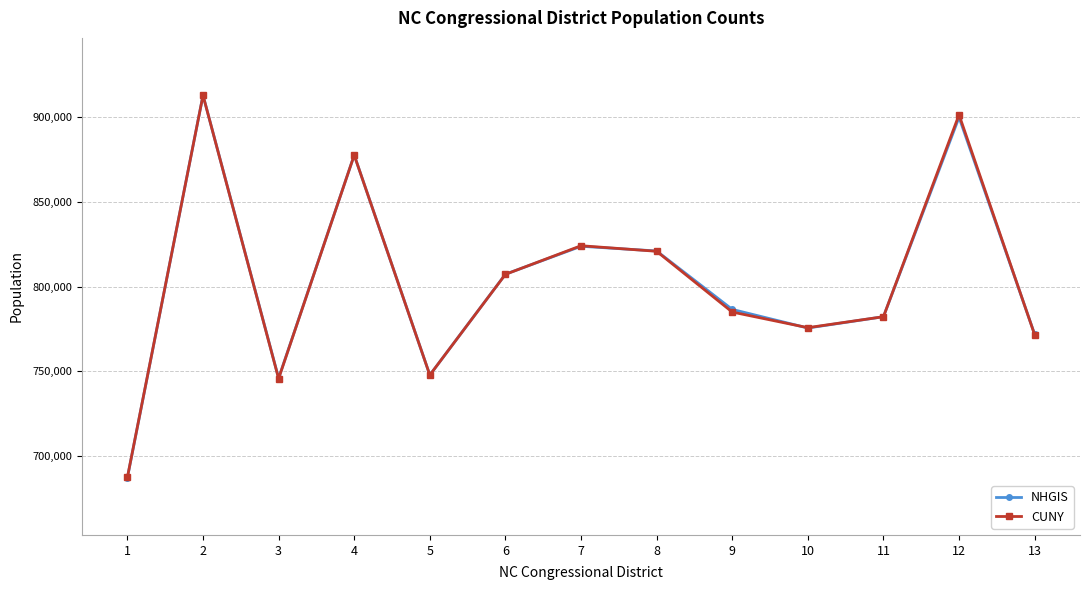

How many categories are shown in the chart?

13